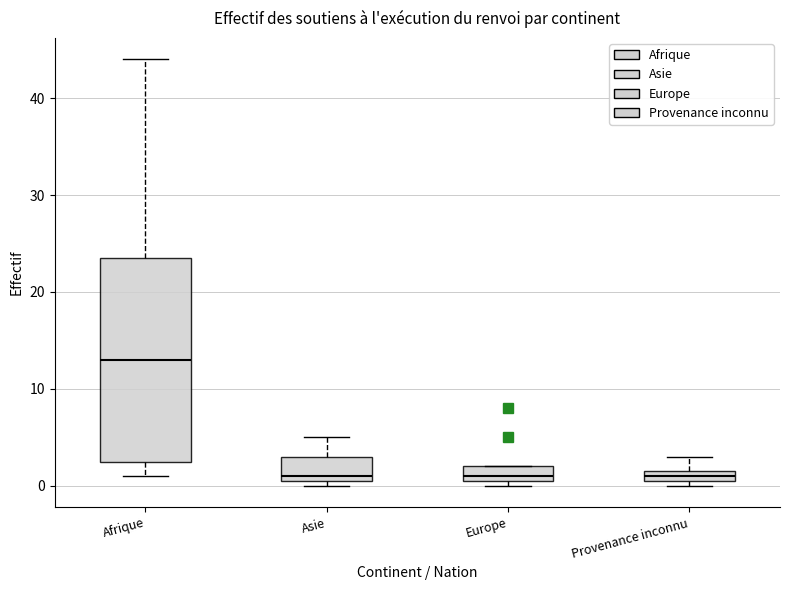

Which box is the tallest, from its lower edge to its upper edge?

Afrique